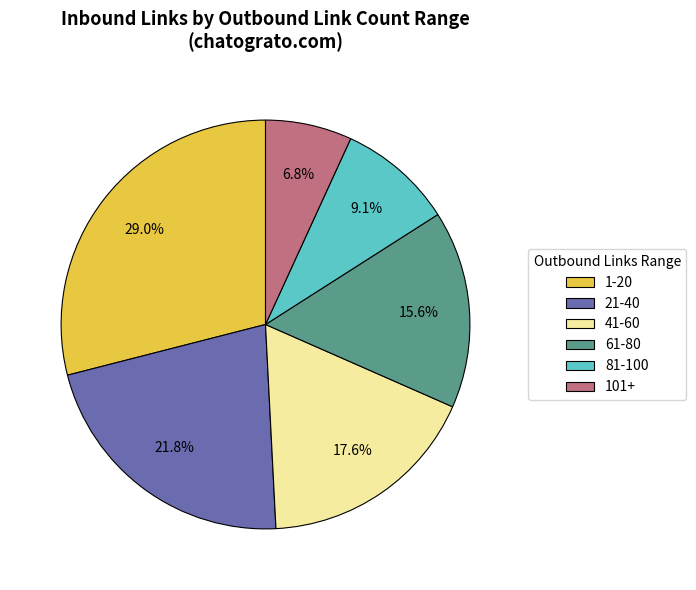

Does any single category account for the majority?

No